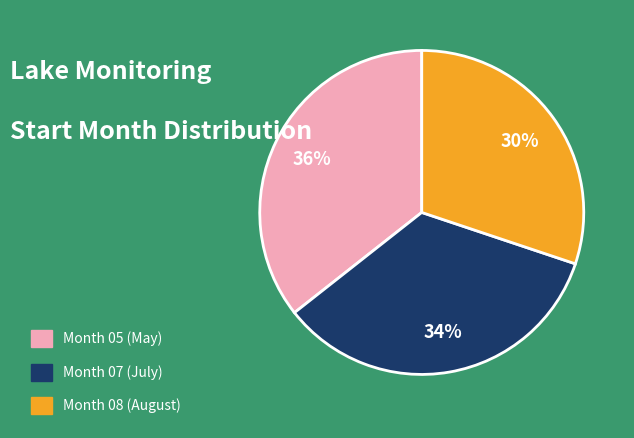

Is there any slice that represents more than half of the pie?

No